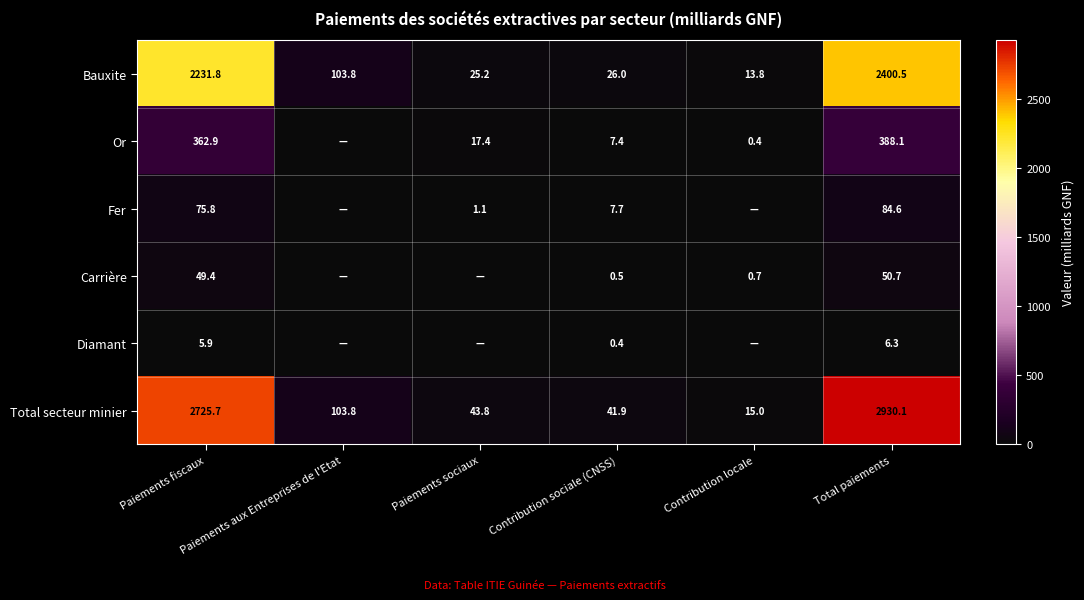

Is it true that Carrière equals 71.2 at Total paiements?

False